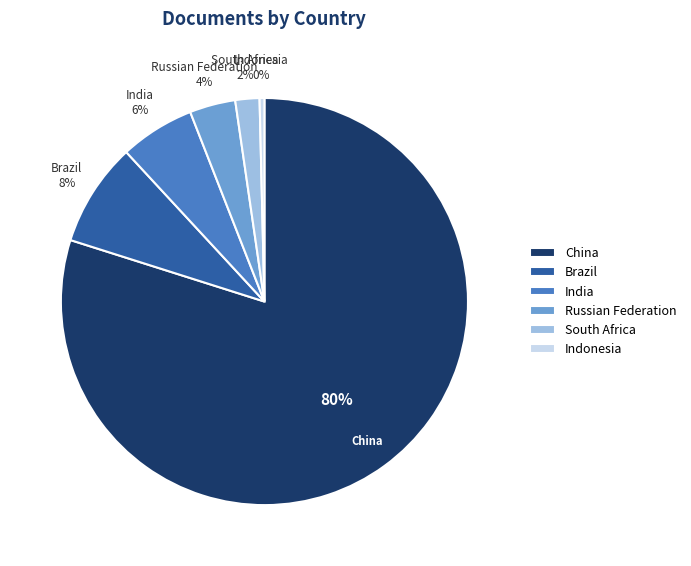

To the nearest percent, what is the difference between the largest and smallest slice percentages?

80%